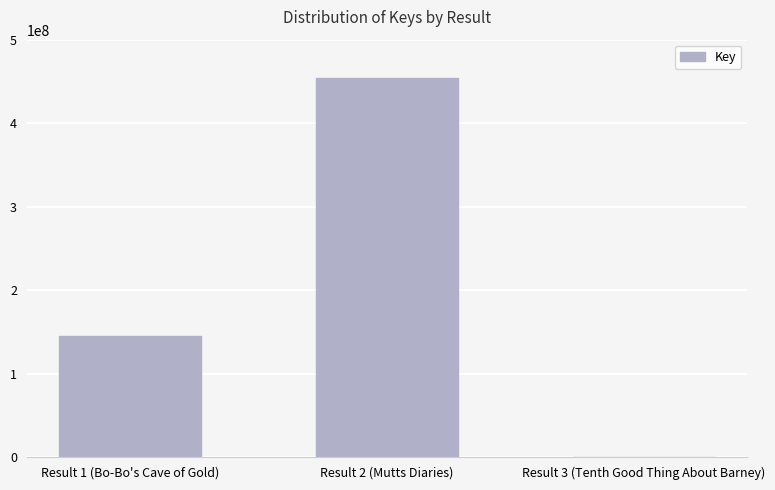

How many series are shown in this chart?

1